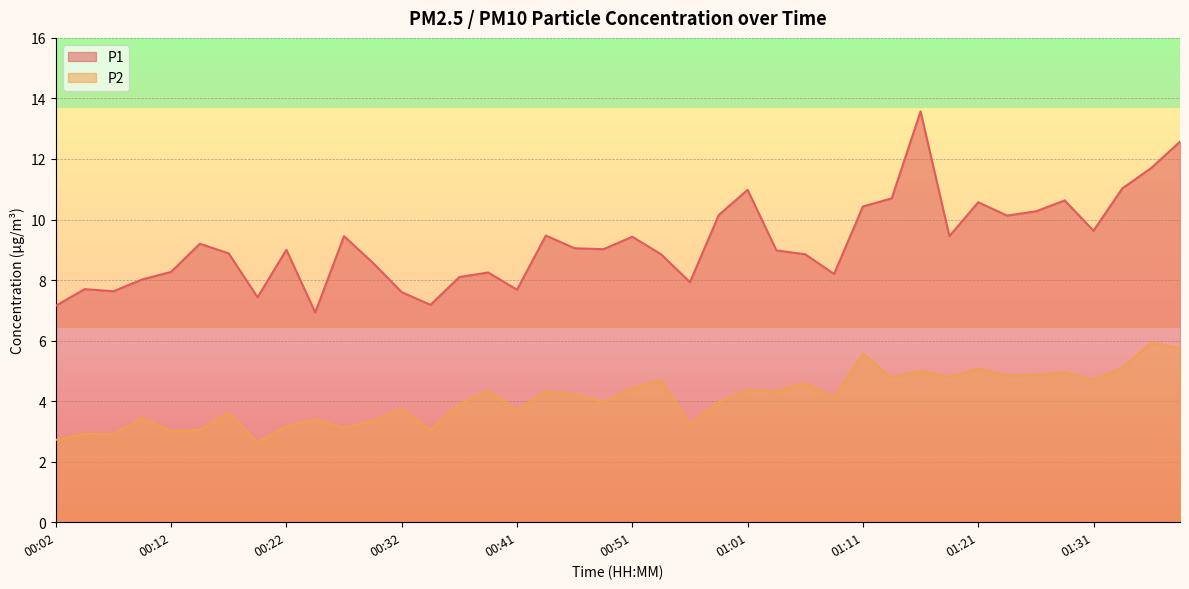

At which category does P2 reach its first local peak?

00:04